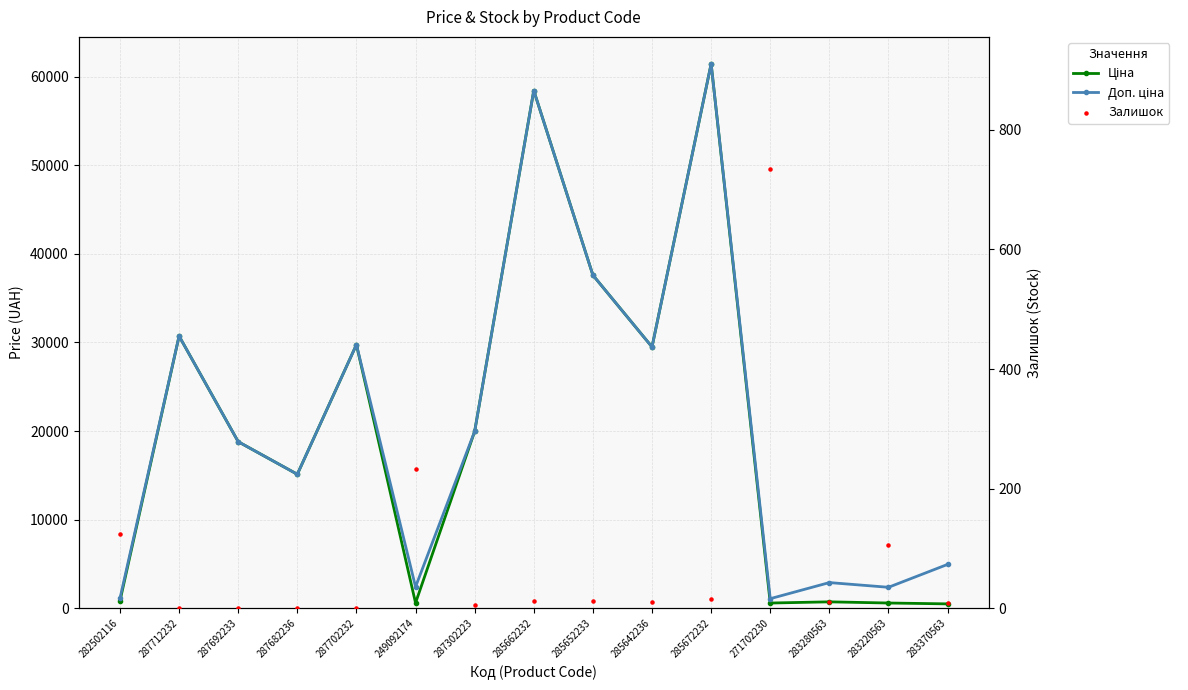

Which series contains the lowest Y value?

Залишок